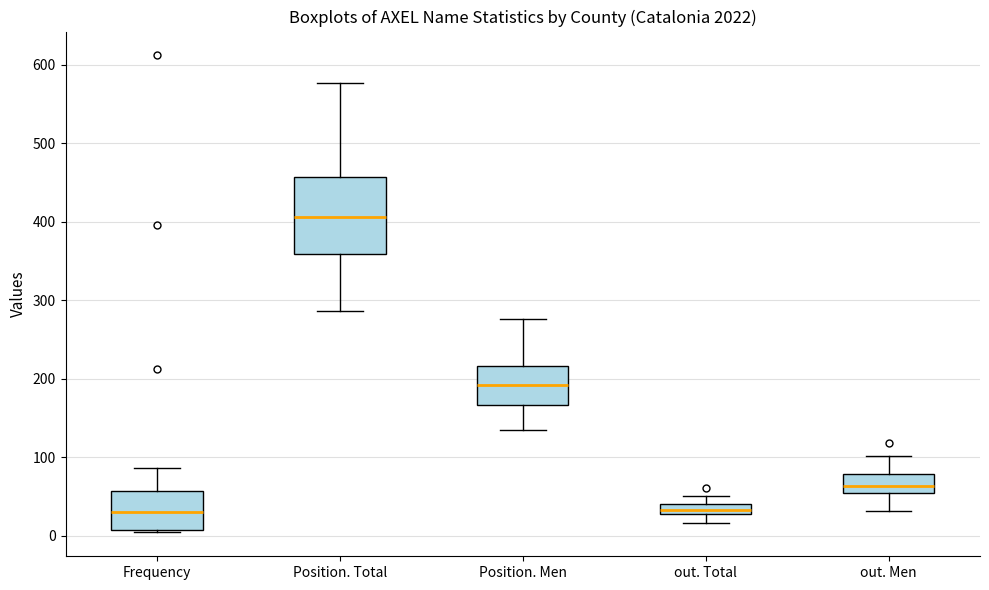

Comparing the boxes themselves (not the whiskers), which one is the tallest?

Position. Total